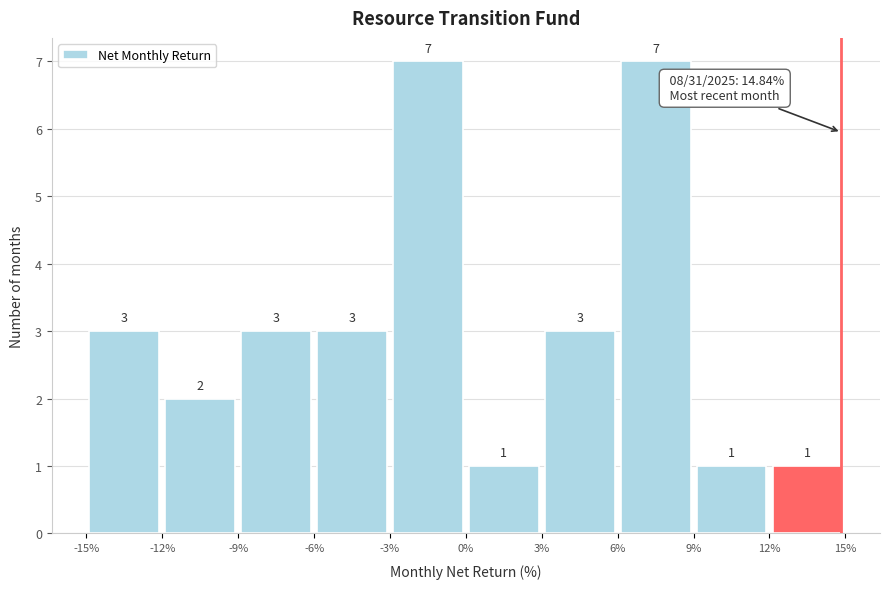

How tall is the bar that spans 12% to 15% on the x-axis?

1